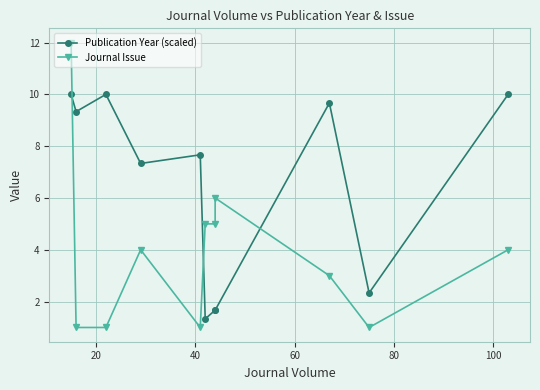

Reading right to left, extract all data points from this chart.

Publication Year (scaled): 10.0	2.3	9.7	1.7	1.7	1.3	7.7	7.3	10.0	9.3	10.0
Journal Issue: 4.0	1.0	3.0	6.0	5.0	5.0	1.0	4.0	1.0	1.0	12.0